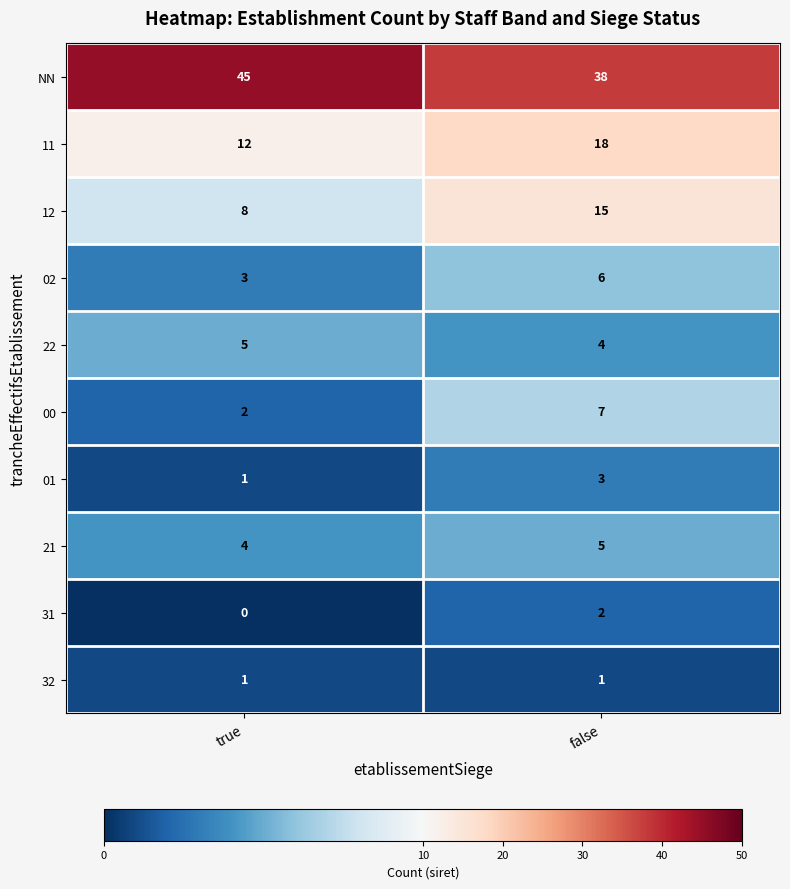

Which category has the lowest value across all series?

true